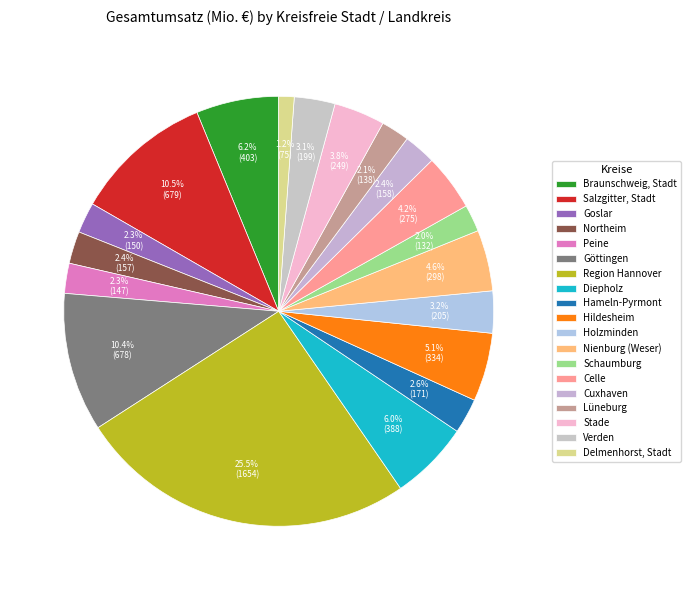

What is the smallest slice in the pie chart?

Delmenhorst, Stadt